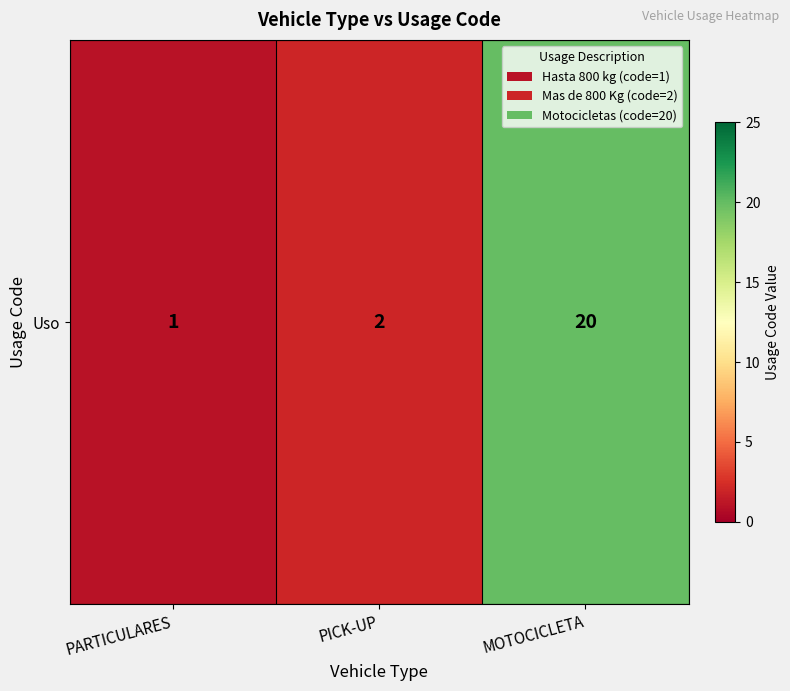

At which category does the chart reach its peak across all series?

MOTOCICLETA